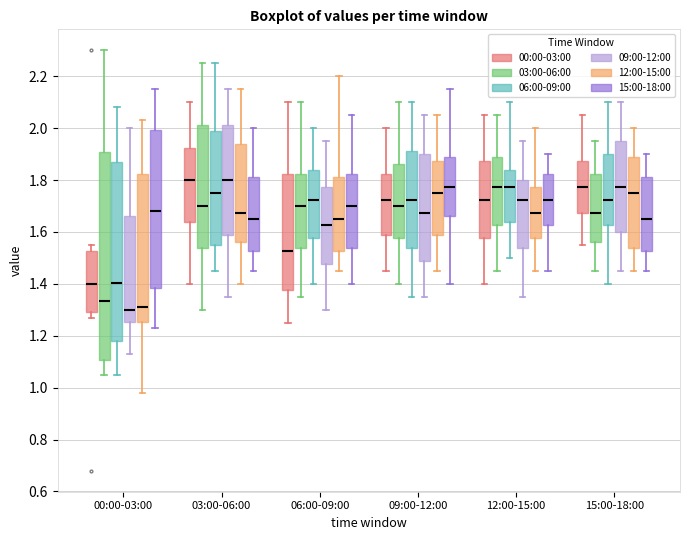

Reading left to right, read every box against the y-axis: the position of its median line, the range the box covers, and the ends of its whiskers. The values are not printed on the chart, so give them approximately, as read against the axis.

00:00-03:00 (00:00-03:00): median 1.40, box 1.30 to 1.52, whiskers 1.28 to 1.56
00:00-03:00 (03:00-06:00): median 1.34, box 1.10 to 1.92, whiskers 1.06 to 2.30
00:00-03:00 (06:00-09:00): median 1.40, box 1.18 to 1.88, whiskers 1.06 to 2.08
00:00-03:00 (09:00-12:00): median 1.30, box 1.26 to 1.66, whiskers 1.14 to 2.00
00:00-03:00 (12:00-15:00): median 1.32, box 1.26 to 1.82, whiskers 0.98 to 2.04
00:00-03:00 (15:00-18:00): median 1.68, box 1.38 to 2.00, whiskers 1.24 to 2.16
03:00-06:00 (00:00-03:00): median 1.80, box 1.64 to 1.92, whiskers 1.40 to 2.10
03:00-06:00 (03:00-06:00): median 1.70, box 1.54 to 2.02, whiskers 1.30 to 2.26
03:00-06:00 (06:00-09:00): median 1.76, box 1.56 to 1.98, whiskers 1.46 to 2.26
03:00-06:00 (09:00-12:00): median 1.80, box 1.58 to 2.02, whiskers 1.36 to 2.16
03:00-06:00 (12:00-15:00): median 1.68, box 1.56 to 1.94, whiskers 1.40 to 2.16
03:00-06:00 (15:00-18:00): median 1.66, box 1.52 to 1.82, whiskers 1.46 to 2.00
06:00-09:00 (00:00-03:00): median 1.52, box 1.38 to 1.82, whiskers 1.26 to 2.10
06:00-09:00 (03:00-06:00): median 1.70, box 1.54 to 1.82, whiskers 1.36 to 2.10
06:00-09:00 (06:00-09:00): median 1.72, box 1.58 to 1.84, whiskers 1.40 to 2.00
06:00-09:00 (09:00-12:00): median 1.62, box 1.48 to 1.78, whiskers 1.30 to 1.96
06:00-09:00 (12:00-15:00): median 1.66, box 1.52 to 1.82, whiskers 1.46 to 2.20
06:00-09:00 (15:00-18:00): median 1.70, box 1.54 to 1.82, whiskers 1.40 to 2.06
09:00-12:00 (00:00-03:00): median 1.72, box 1.58 to 1.82, whiskers 1.46 to 2.00
09:00-12:00 (03:00-06:00): median 1.70, box 1.58 to 1.86, whiskers 1.40 to 2.10
09:00-12:00 (06:00-09:00): median 1.72, box 1.54 to 1.92, whiskers 1.36 to 2.10
09:00-12:00 (09:00-12:00): median 1.68, box 1.48 to 1.90, whiskers 1.36 to 2.06
09:00-12:00 (12:00-15:00): median 1.76, box 1.58 to 1.88, whiskers 1.46 to 2.06
09:00-12:00 (15:00-18:00): median 1.78, box 1.66 to 1.88, whiskers 1.40 to 2.16
12:00-15:00 (00:00-03:00): median 1.72, box 1.58 to 1.88, whiskers 1.40 to 2.06
12:00-15:00 (03:00-06:00): median 1.78, box 1.62 to 1.88, whiskers 1.46 to 2.06
12:00-15:00 (06:00-09:00): median 1.78, box 1.64 to 1.84, whiskers 1.50 to 2.10
12:00-15:00 (09:00-12:00): median 1.72, box 1.54 to 1.80, whiskers 1.36 to 1.96
12:00-15:00 (12:00-15:00): median 1.68, box 1.58 to 1.78, whiskers 1.46 to 2.00
12:00-15:00 (15:00-18:00): median 1.72, box 1.62 to 1.82, whiskers 1.46 to 1.90
15:00-18:00 (00:00-03:00): median 1.78, box 1.68 to 1.88, whiskers 1.56 to 2.06
15:00-18:00 (03:00-06:00): median 1.68, box 1.56 to 1.82, whiskers 1.46 to 1.96
15:00-18:00 (06:00-09:00): median 1.72, box 1.62 to 1.90, whiskers 1.40 to 2.10
15:00-18:00 (09:00-12:00): median 1.78, box 1.60 to 1.96, whiskers 1.46 to 2.10
15:00-18:00 (12:00-15:00): median 1.76, box 1.54 to 1.88, whiskers 1.46 to 2.00
15:00-18:00 (15:00-18:00): median 1.66, box 1.52 to 1.82, whiskers 1.46 to 1.90